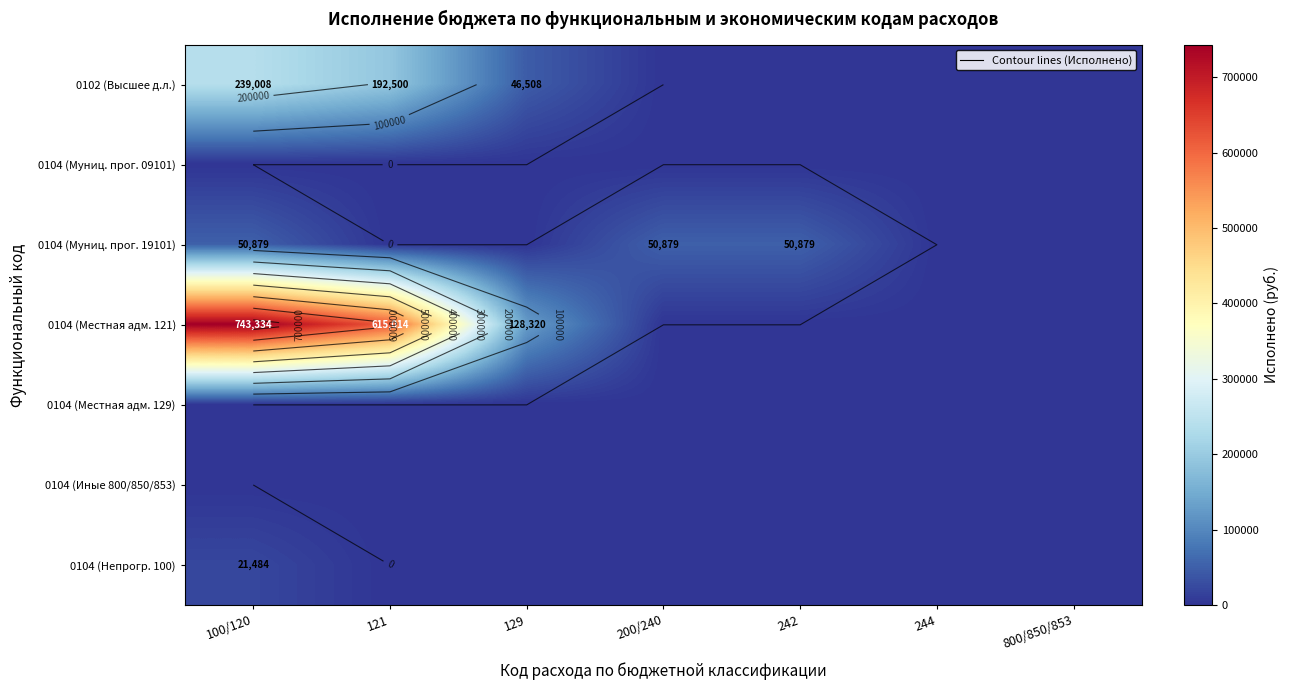

Is the value of 0104 (Иные 800/850/853) at 200/240 greater than the value of 0104 (Муниц. прог. 09101) at 244?

No